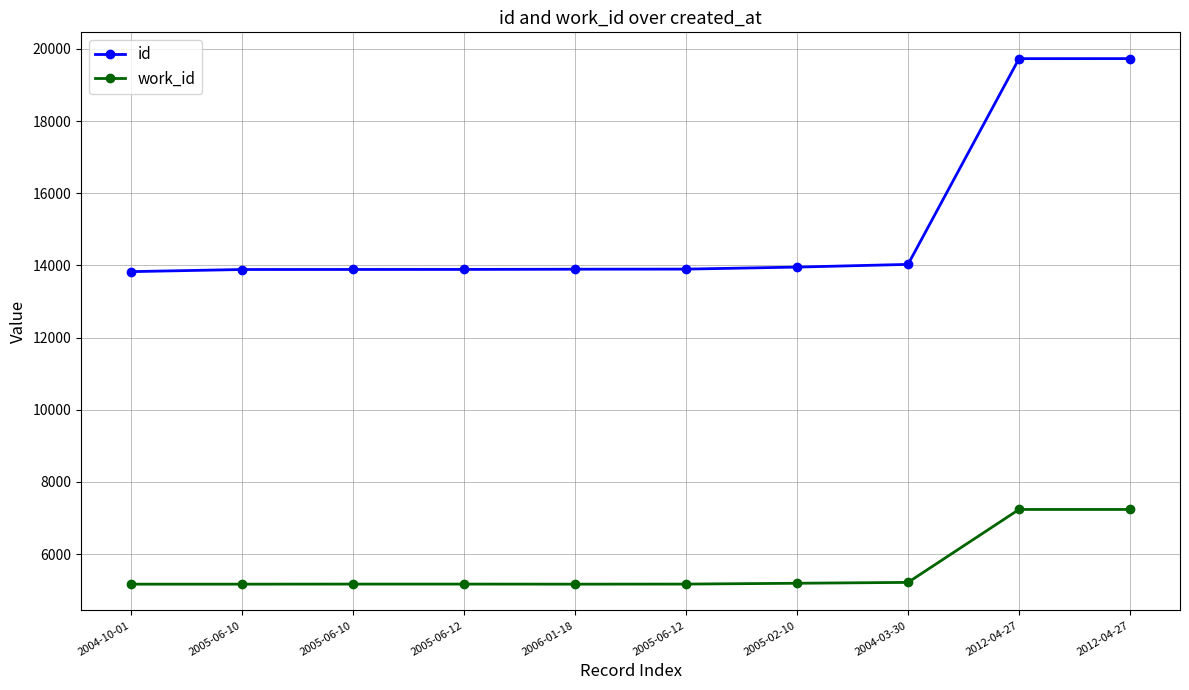

True or false: id has a value of 8869 at 2005-06-12.

False